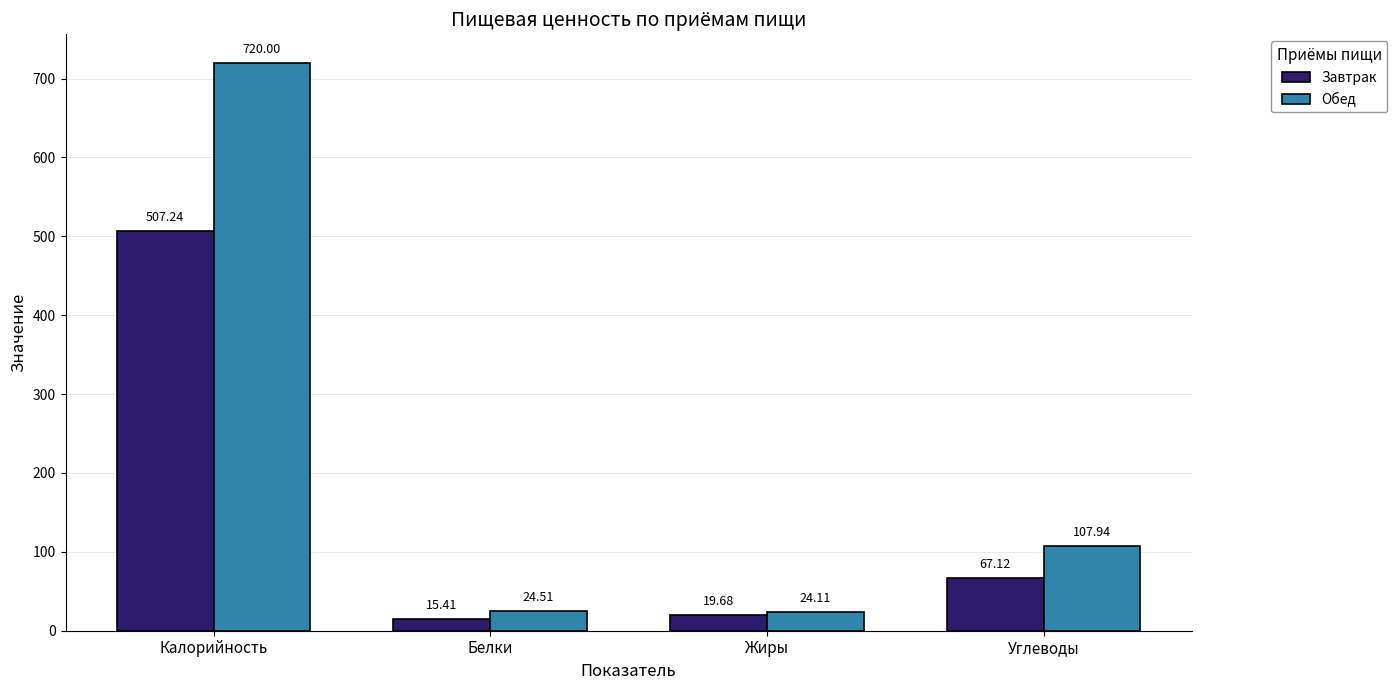

What position from the left is Калорийность?

1